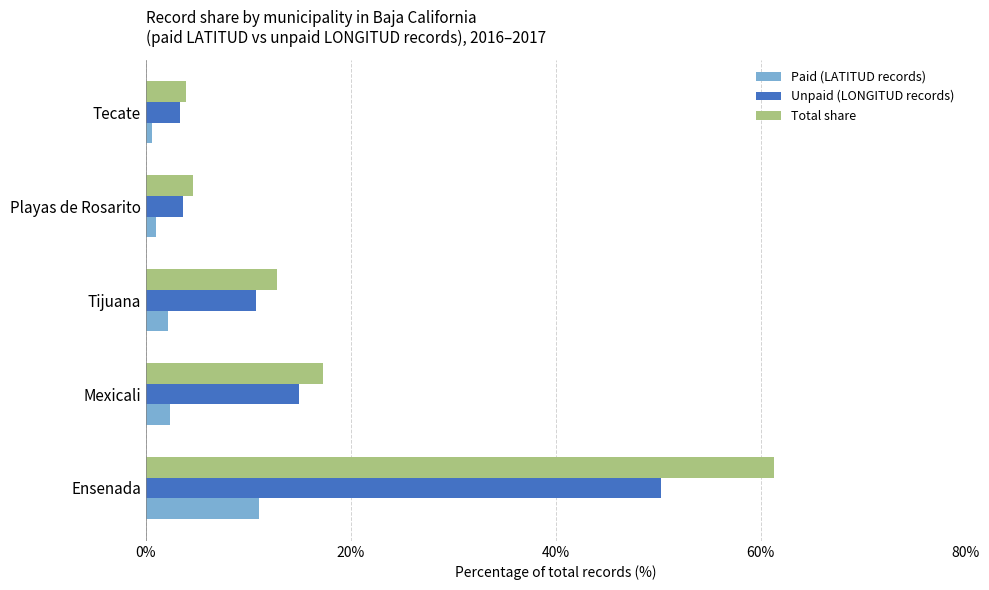

What is the difference between the maximum and minimum values in the Total share series?

57.4